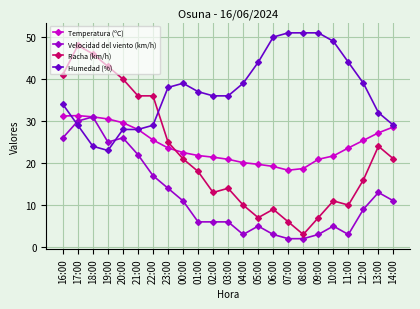

The value of Racha (km/h) at 19:00 is 43.0. True or false?

True